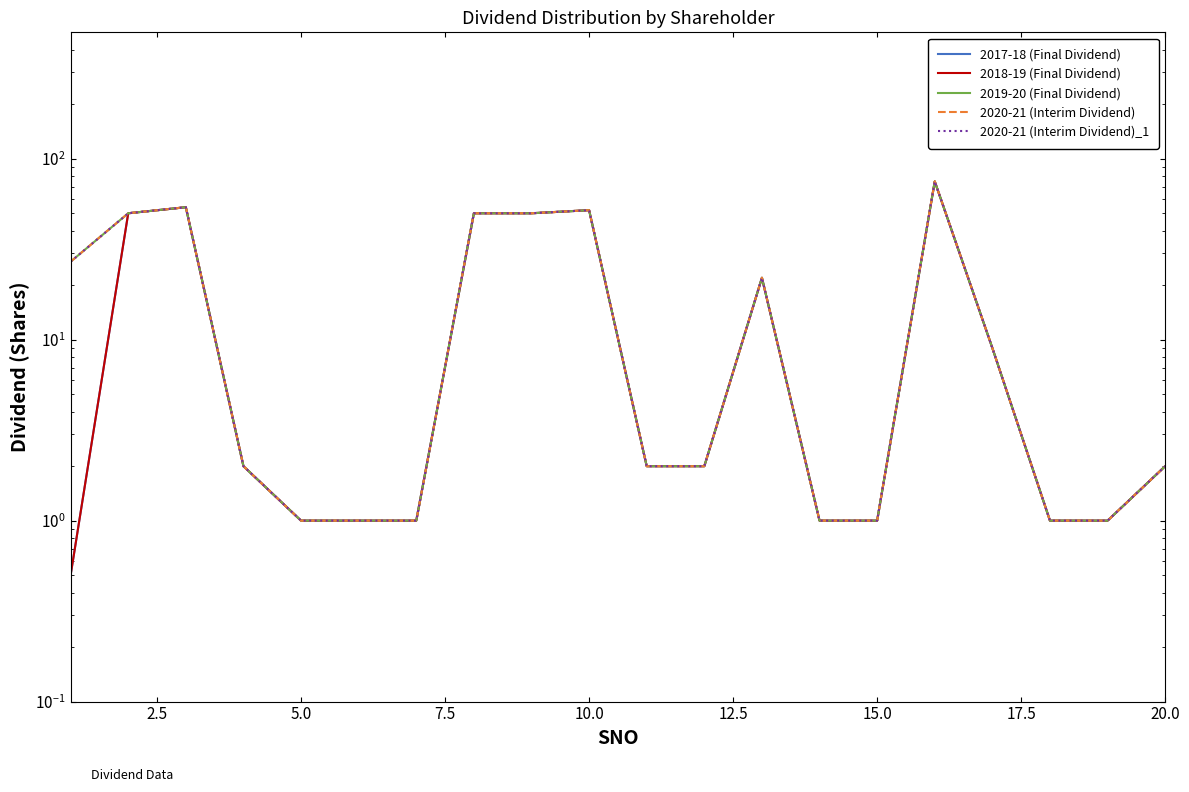

How many values in the 2019-20 (Final Dividend) series exceed 2?

9